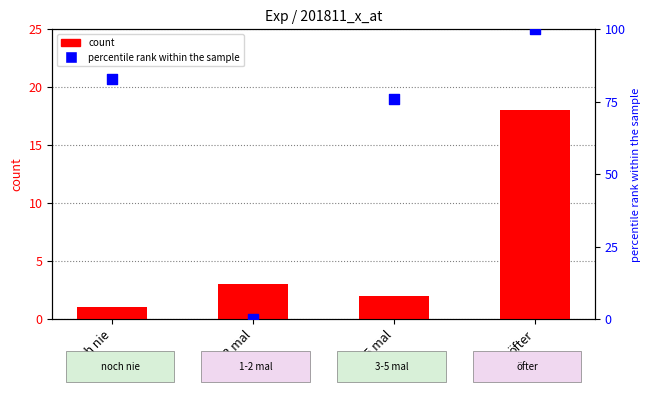

At how many categories does at least one series exceed 31?

3